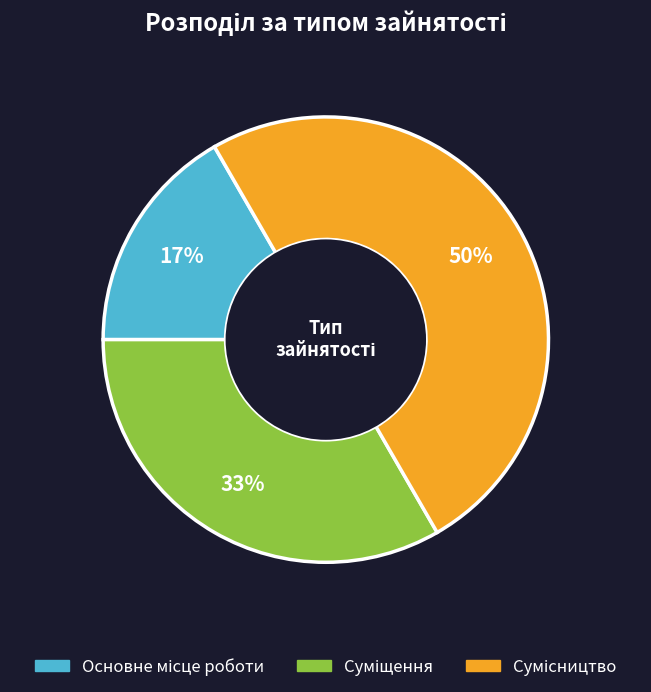

To the nearest percent, what is the difference between the largest and smallest slice percentages?

33%